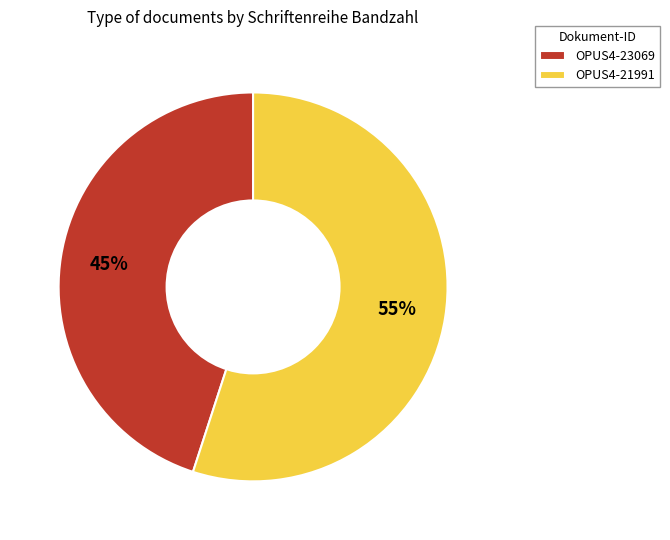

Is it true that OPUS4-23069 is 34% of the pie?

False